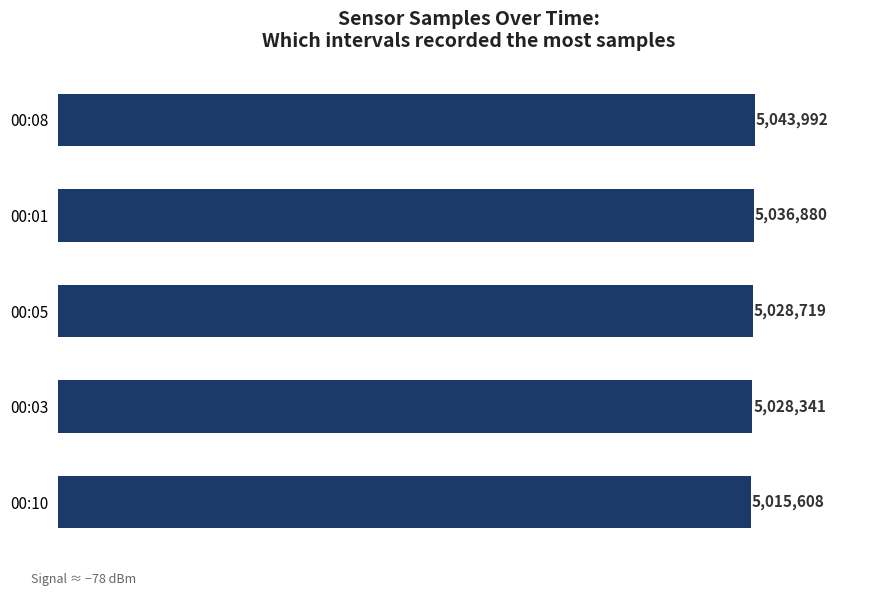

How many categories are shown in the chart?

5